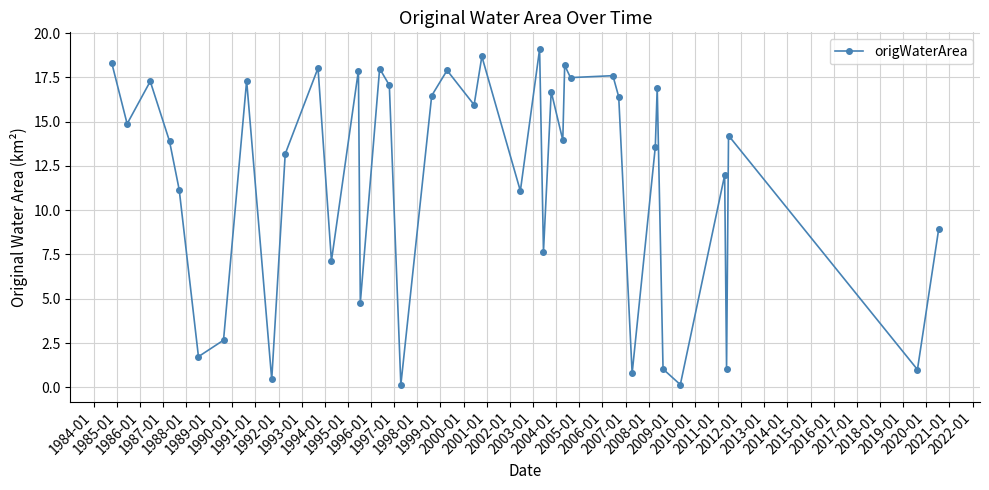

What is the difference between the maximum and minimum values?

19.0